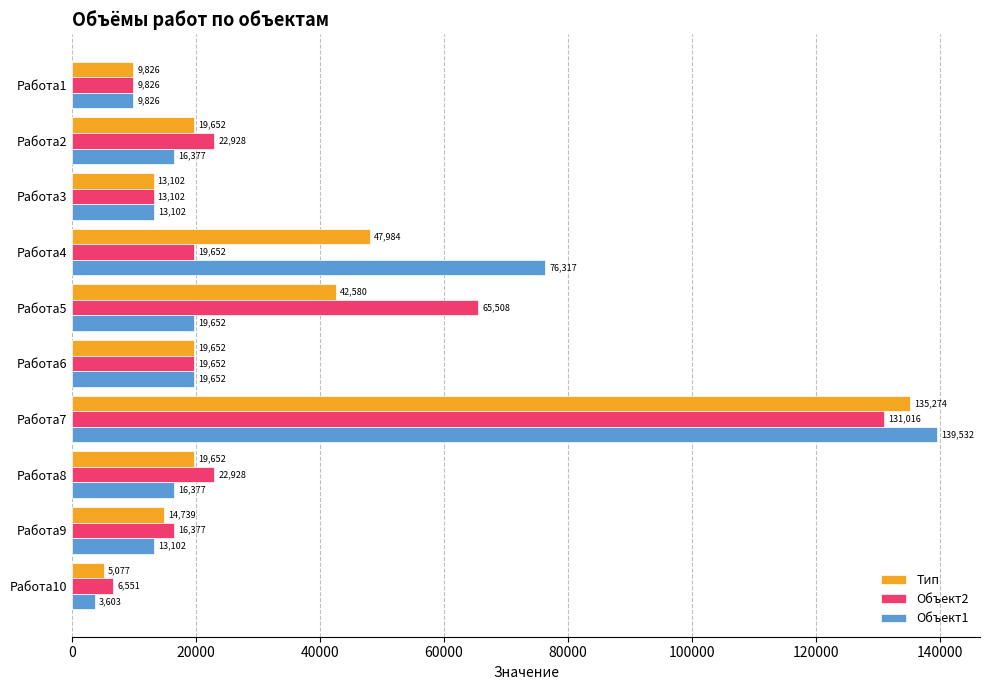

Where is Объект2 nearest to the value 68783?

Работа5